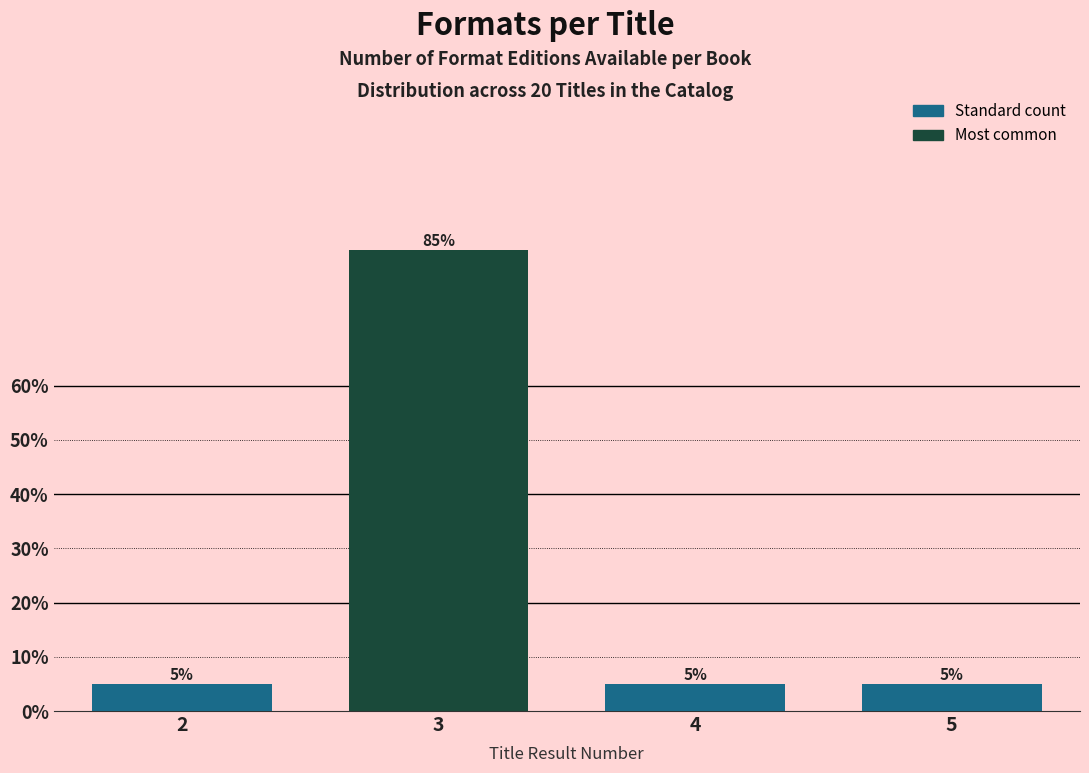

Reading right to left, what are all the values shown in this chart?

5=5	4=5	3=85	2=5